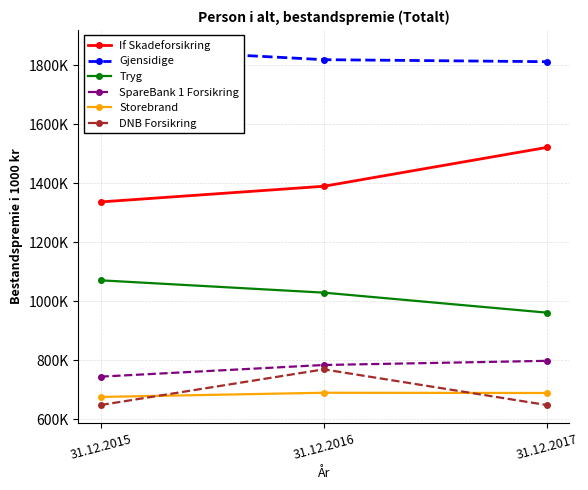

What is the total value across all series at 31.12.2017?

6426083